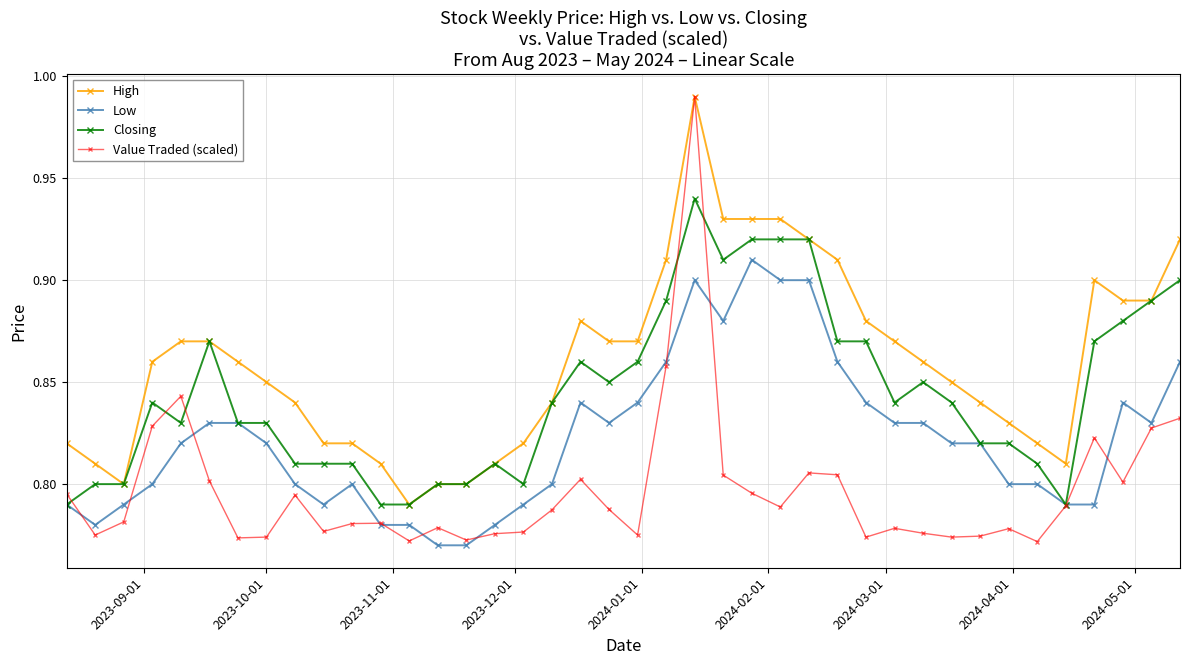

Which series has the largest total across all categories?

High